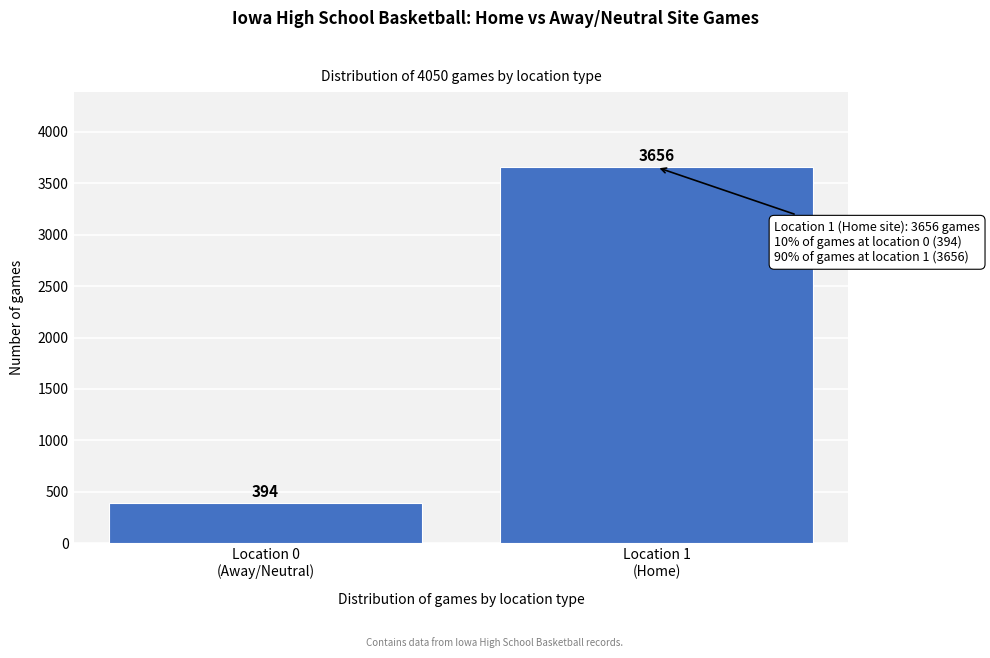

Reading right to left, transcribe all the data shown in this chart.

3656	394